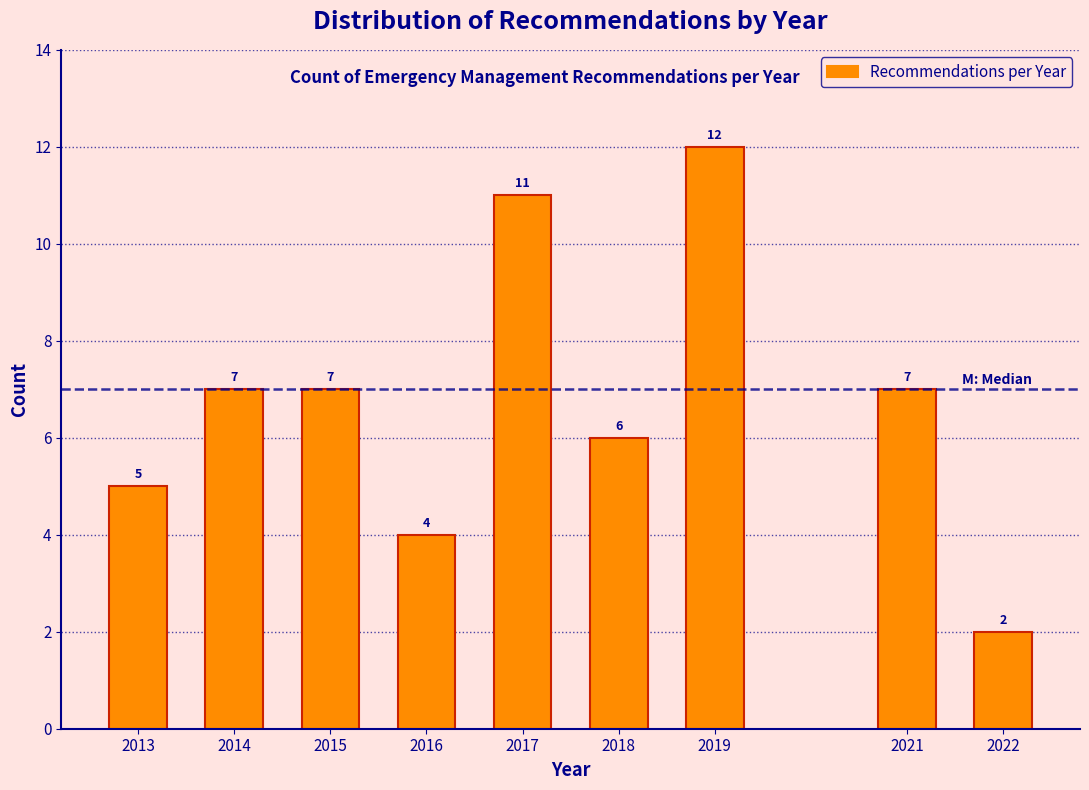

Reading left to right, what are all the values shown in this chart?

2013=5	2014=7	2015=7	2016=4	2017=11	2018=6	2019=12	2021=7	2022=2